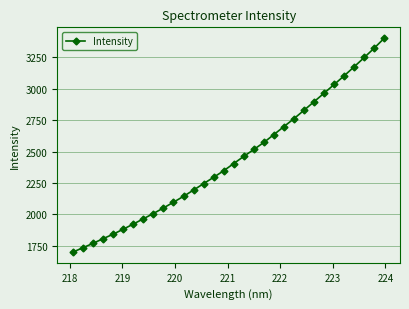

What is the greatest value displayed?

3402.3